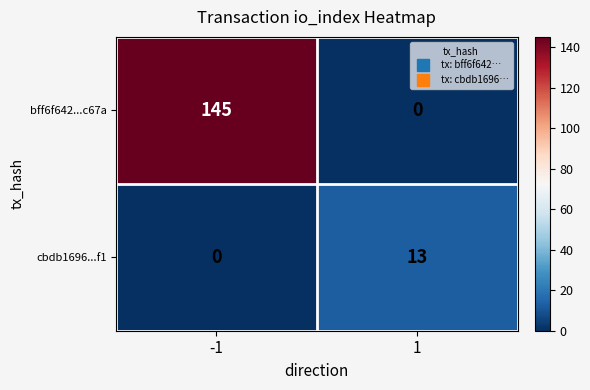

Rank the series at 1 from highest to lowest value.

cbdb1696...f1, bff6f642...c67a